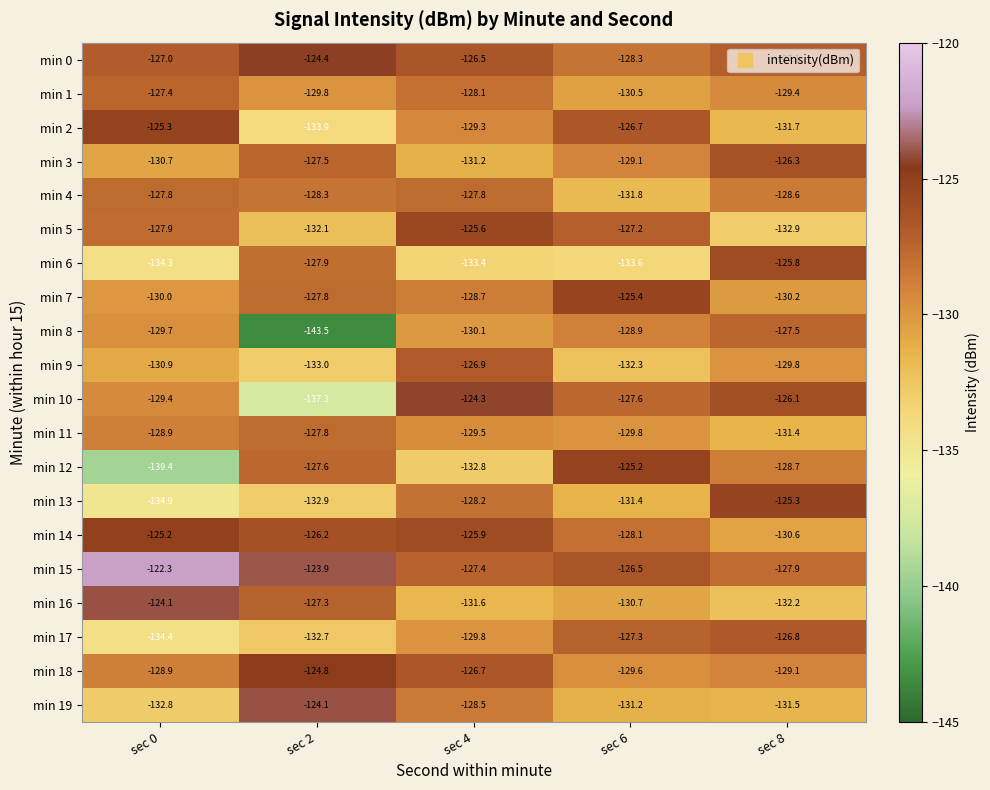

What is the total value across all series at sec 0?

-2591.3